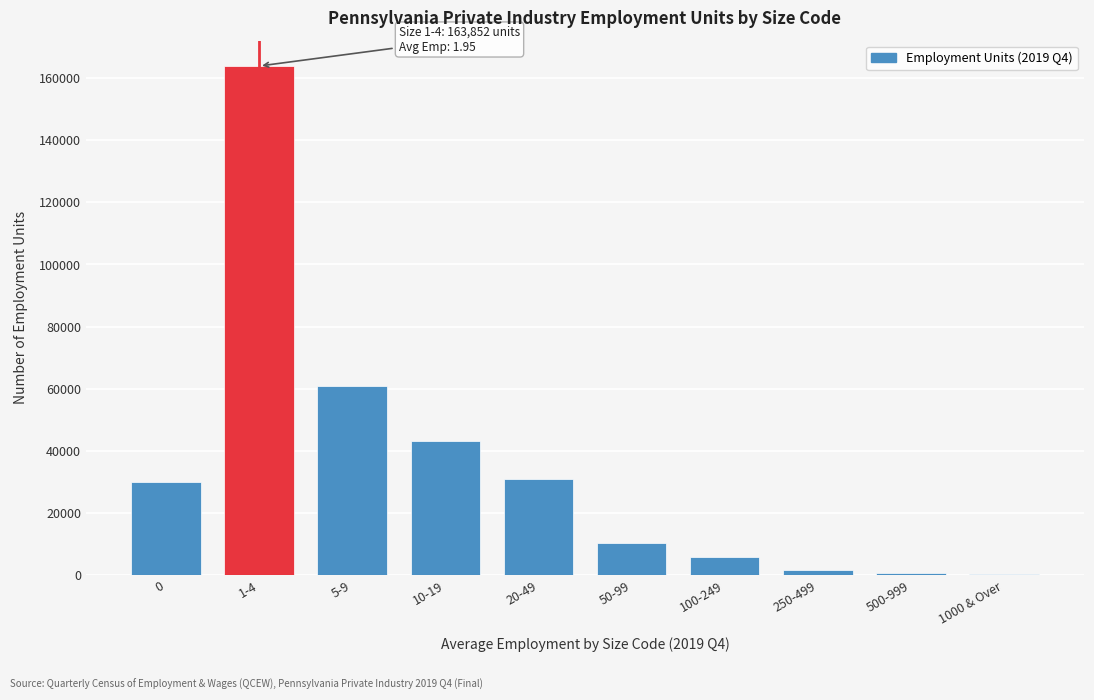

Where is the data nearest to the value 82047?

5-9